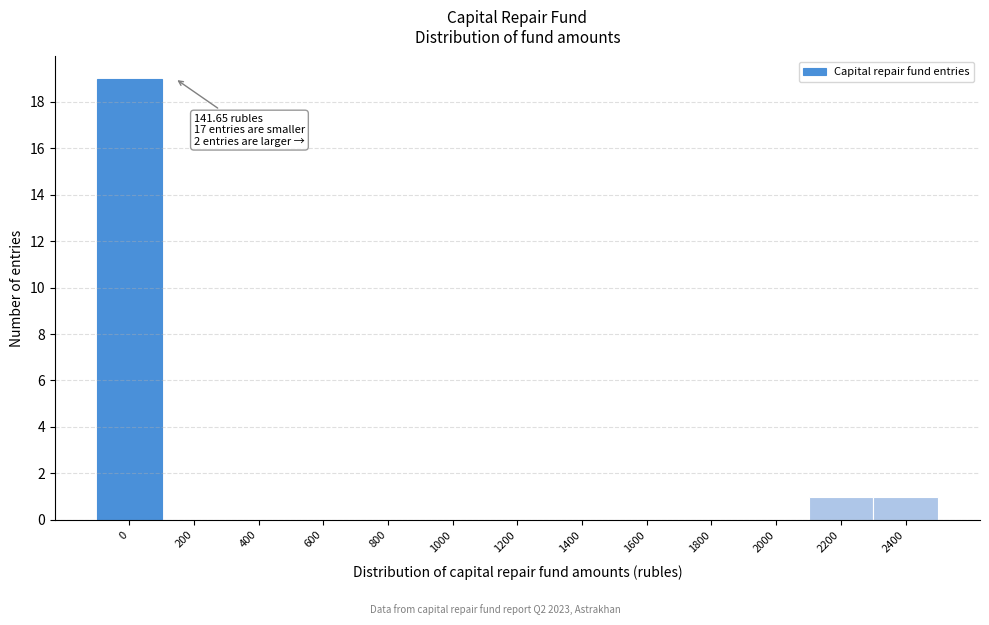

Reading left to right, what are all the values shown in this chart?

0=19	200=0	400=0	600=0	800=0	1000=0	1200=0	1400=0	1600=0	1800=0	2000=0	2200=1	2400=1